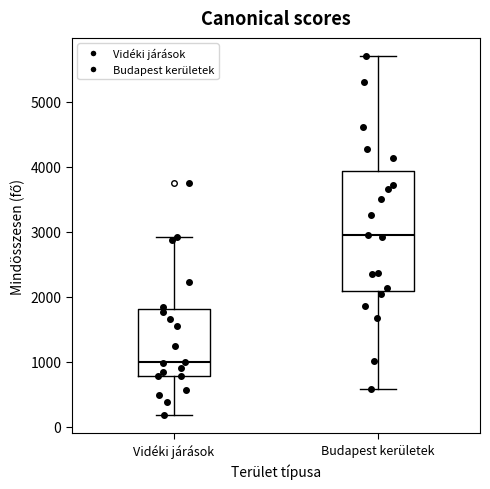

Comparing the boxes themselves (not the whiskers), which one is the tallest?

Budapest kerületek